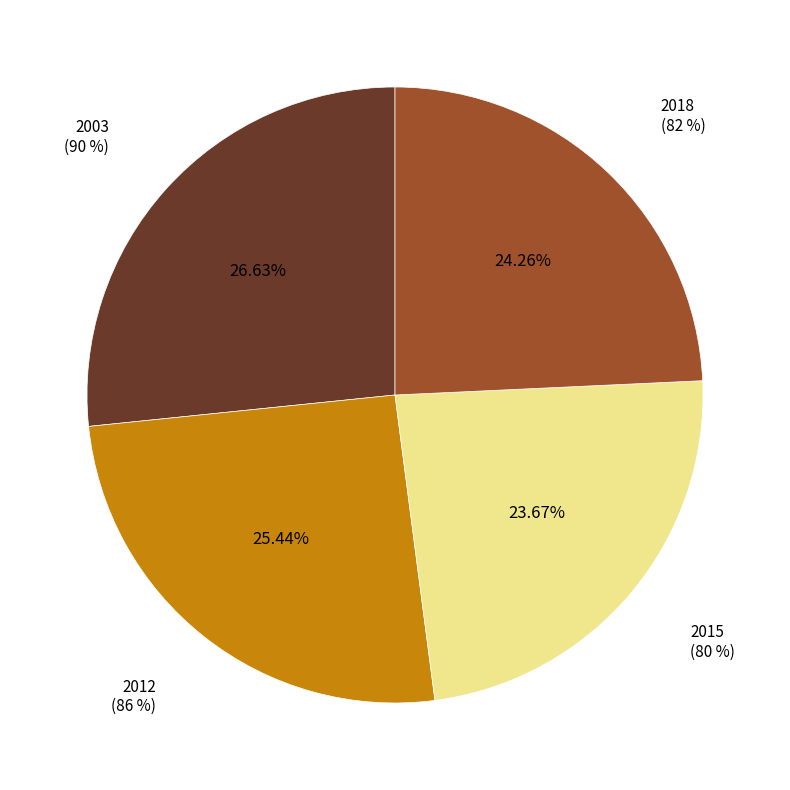

To the nearest percent, what is the difference between the largest and smallest slice percentages?

3%